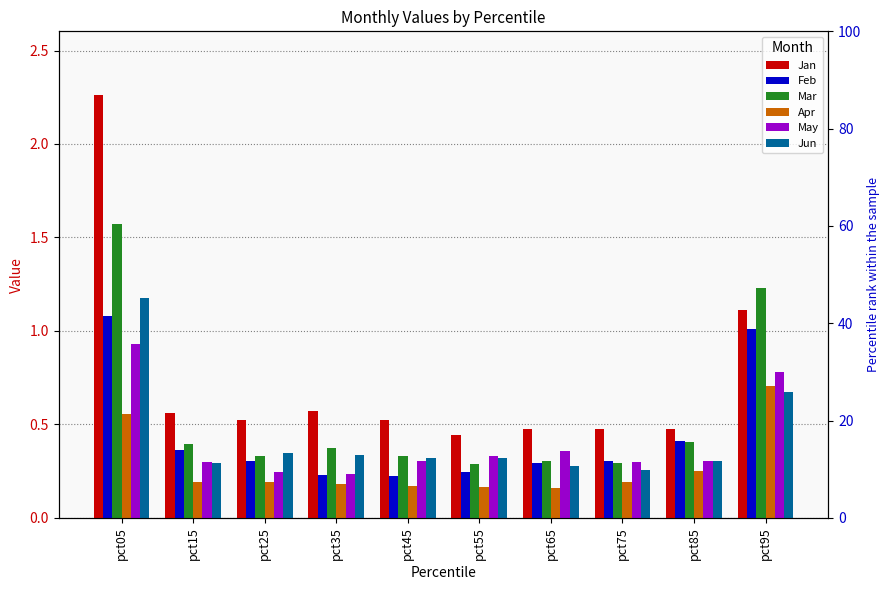

Which series has the widest spread of values?

Jan